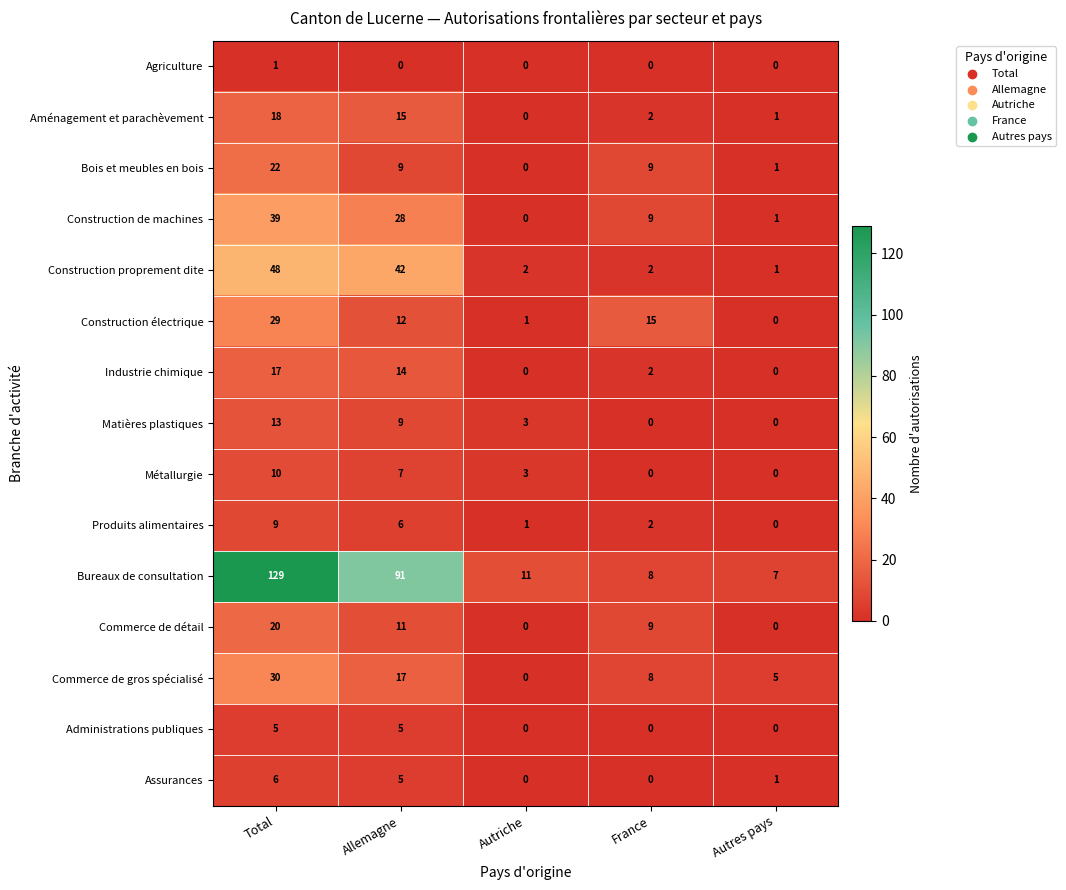

Rank the series at Total from highest to lowest value.

Bureaux de consultation, Construction proprement dite, Construction de machines, Commerce de gros spécialisé, Construction électrique, Bois et meubles en bois, Commerce de détail, Aménagement et parachèvement, Industrie chimique, Matières plastiques, Métallurgie, Produits alimentaires, Assurances, Administrations publiques, Agriculture